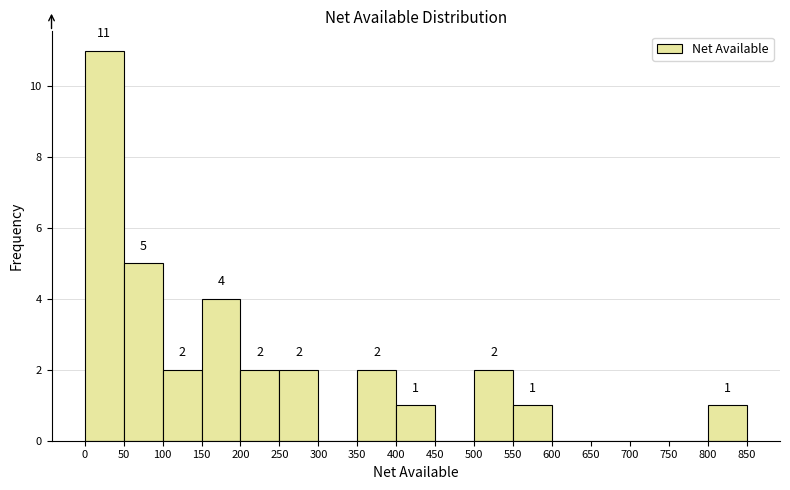

Over which range of the x-axis is the bar tallest?

0 to 50